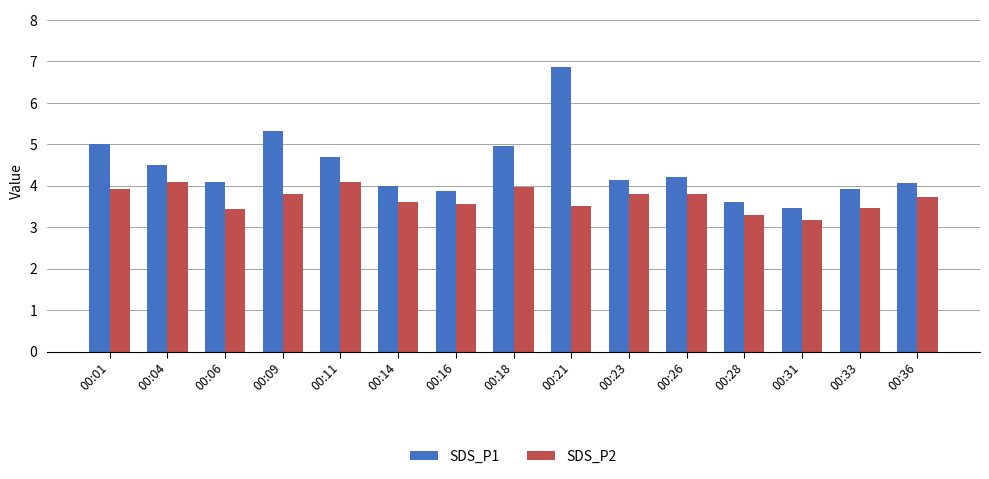

Which series has the largest total across all categories?

SDS_P1